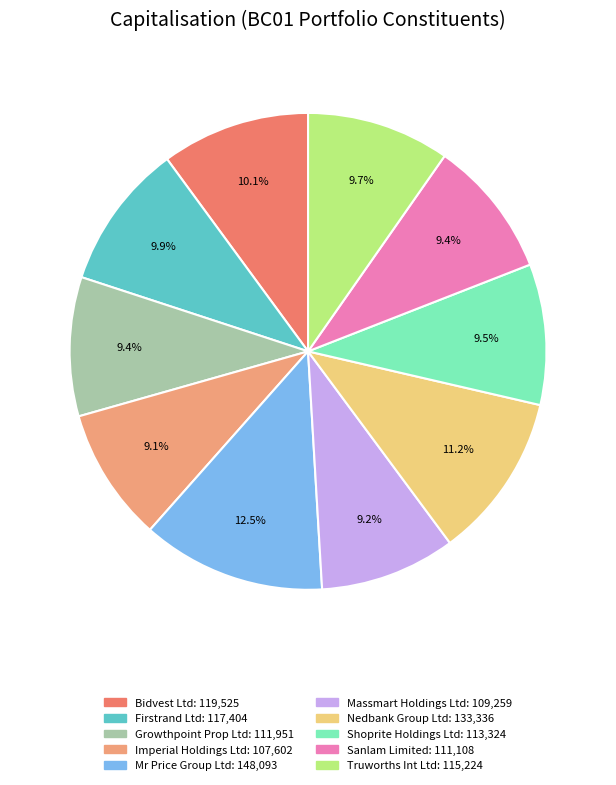

Which category has the biggest portion of the pie?

Mr Price Group Ltd